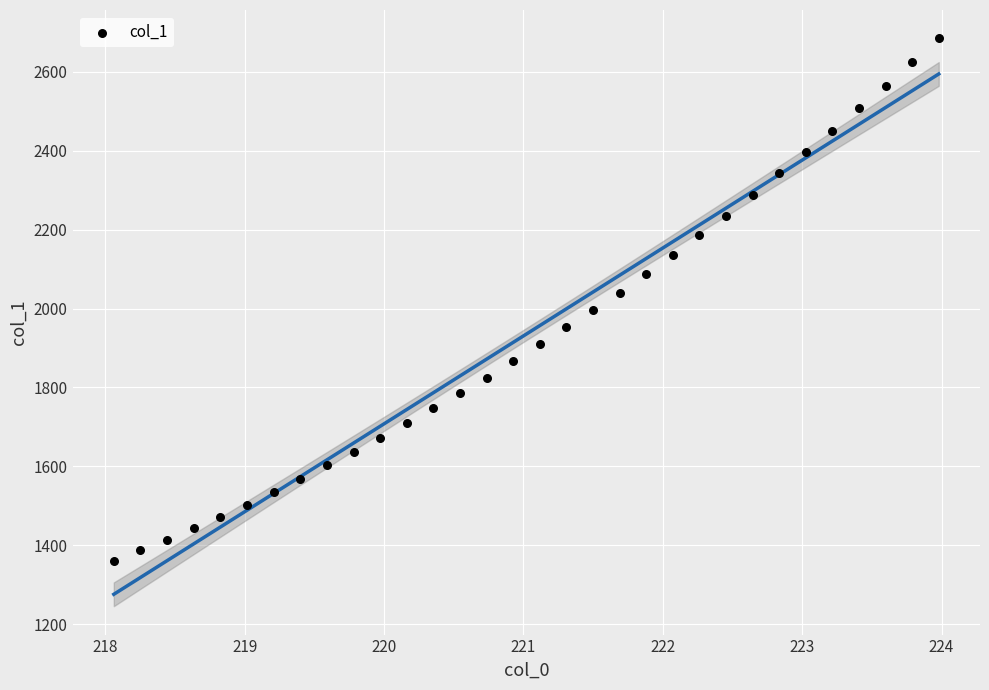

What is the range of X values (max minus min)?

5.9